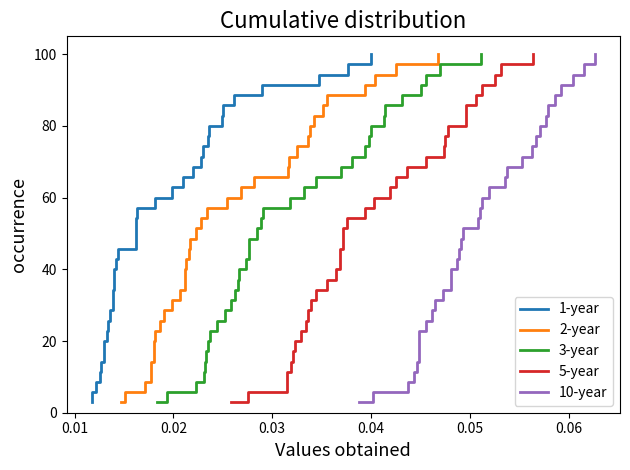

What are all the series names shown in the legend?

1-year, 2-year, 3-year, 5-year, 10-year